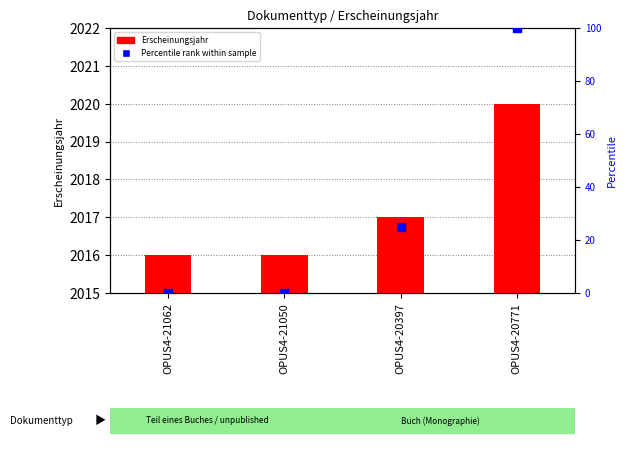

What are all the series names shown in the legend?

Erscheinungsjahr, Percentile rank within sample